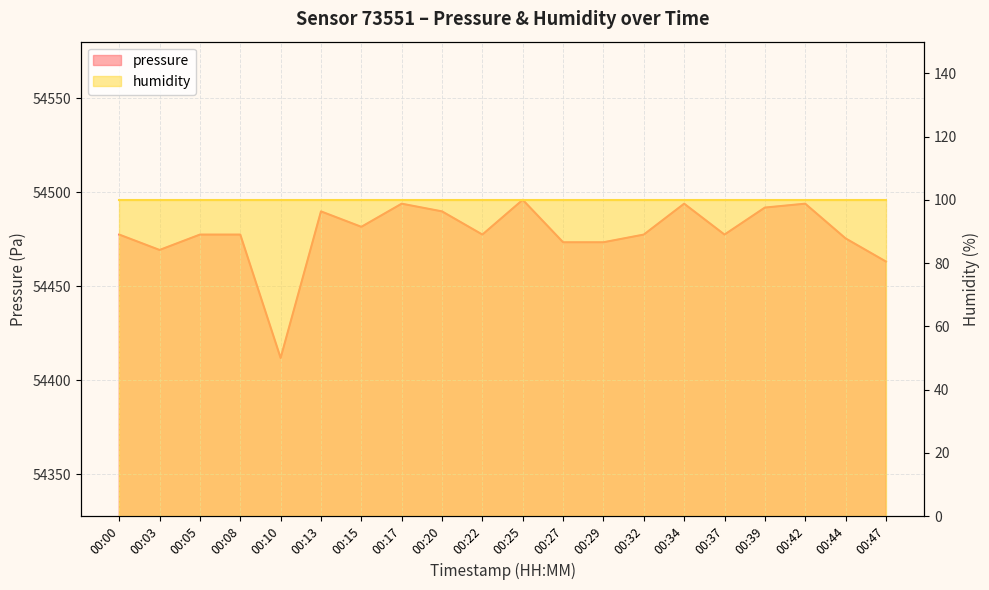

What is the value of the 17th point from the left?

54491.8